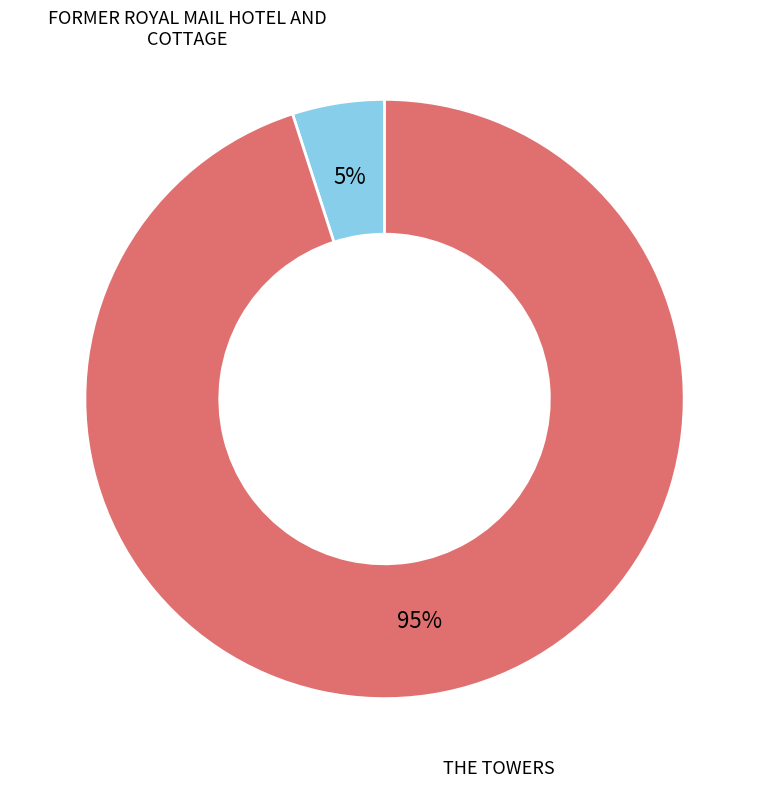

Is there any slice that represents more than half of the pie?

Yes